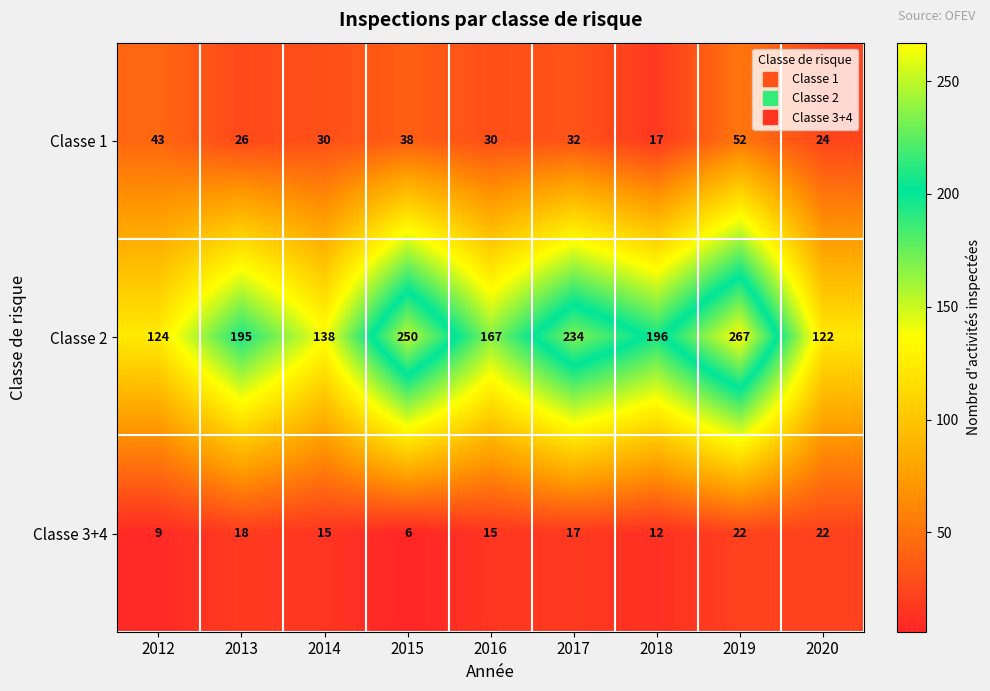

Reading right to left, list all the values displayed in this chart.

Classe 1: 24	52	17	32	30	38	30	26	43
Classe 2: 122	267	196	234	167	250	138	195	124
Classe 3+4: 22	22	12	17	15	6	15	18	9